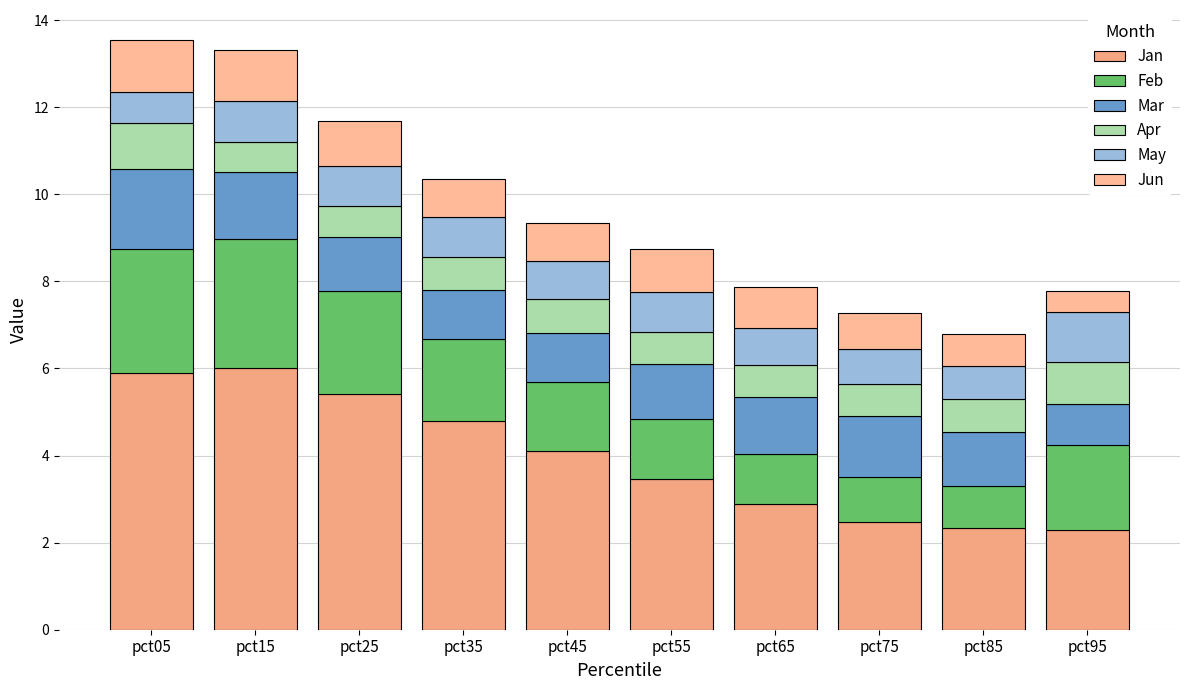

How many bars are there in total?

10